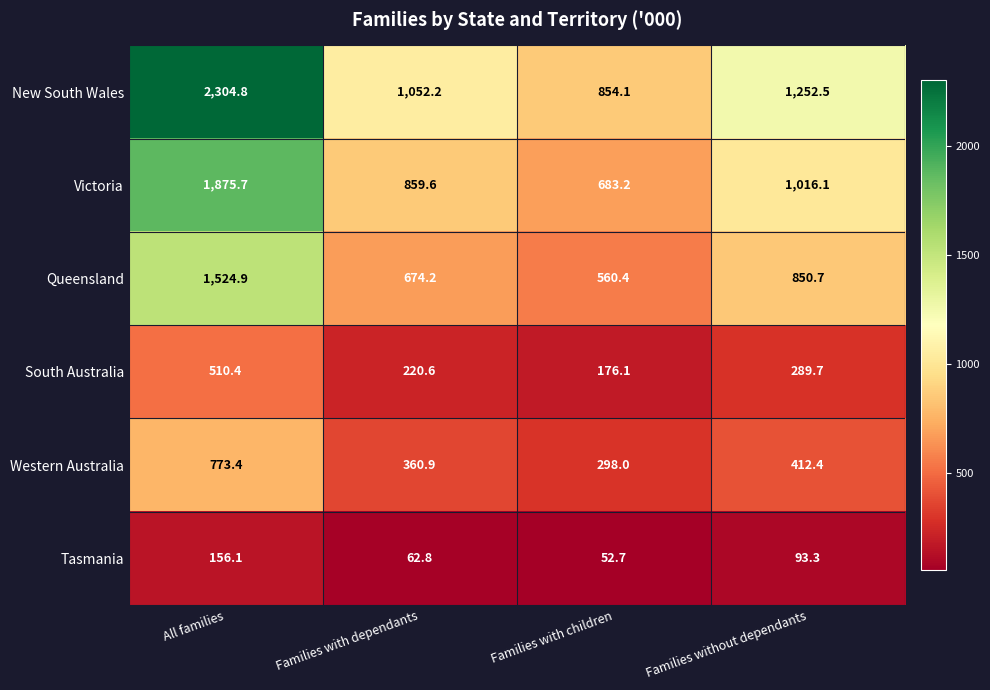

What is the difference between the maximum and minimum values in the South Australia series?

334.3